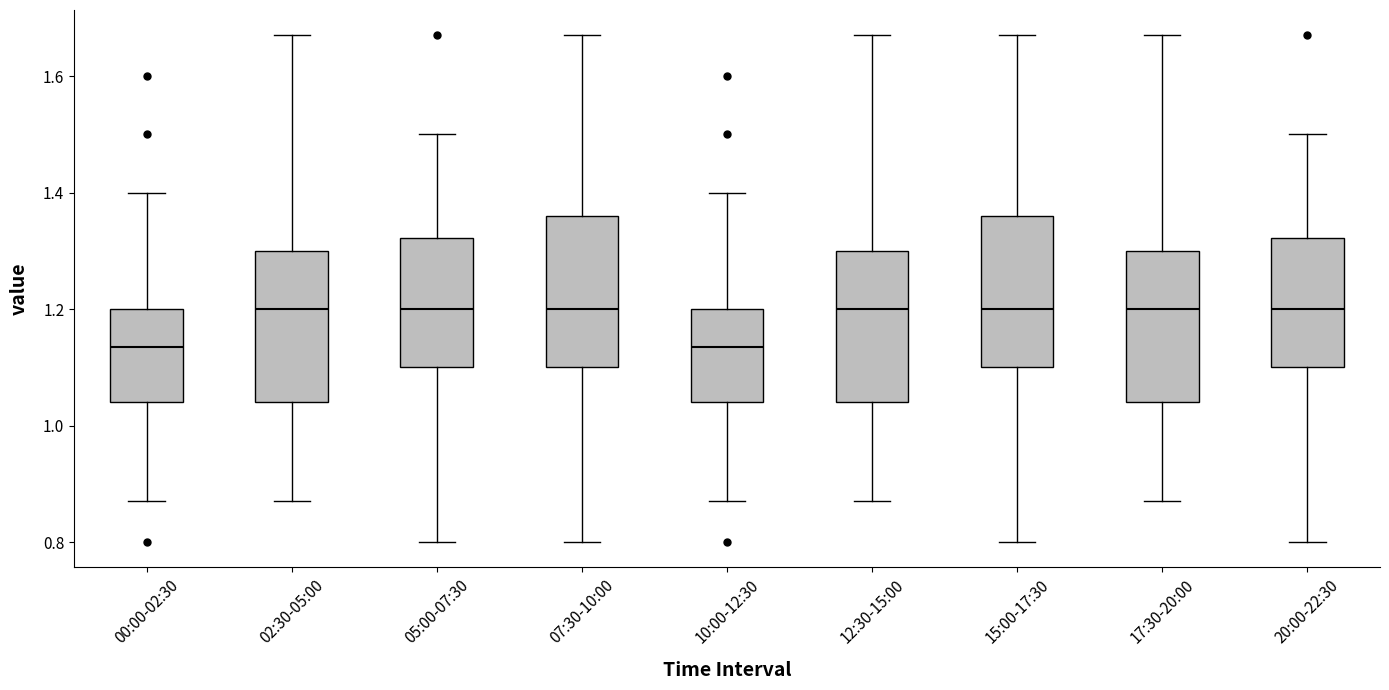

Where does the lower whisker of the box for 07:30-10:00 end on the y-axis? The values are not printed on the chart, so give them approximately, as read against the axis.

0.80